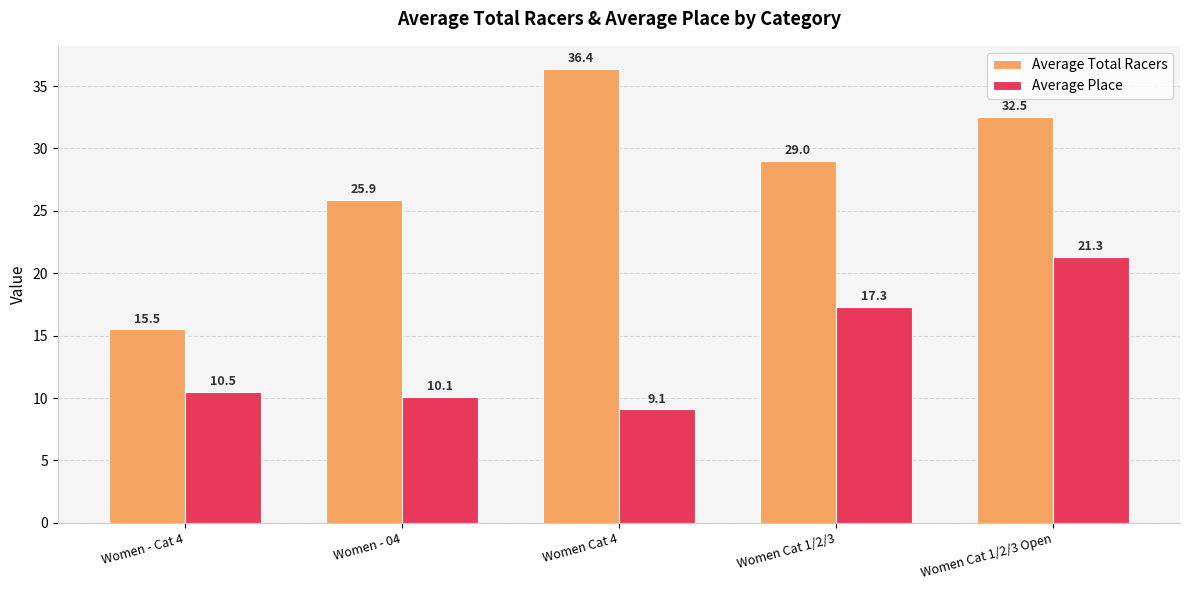

What is the lowest value of the Average Place series?

9.1